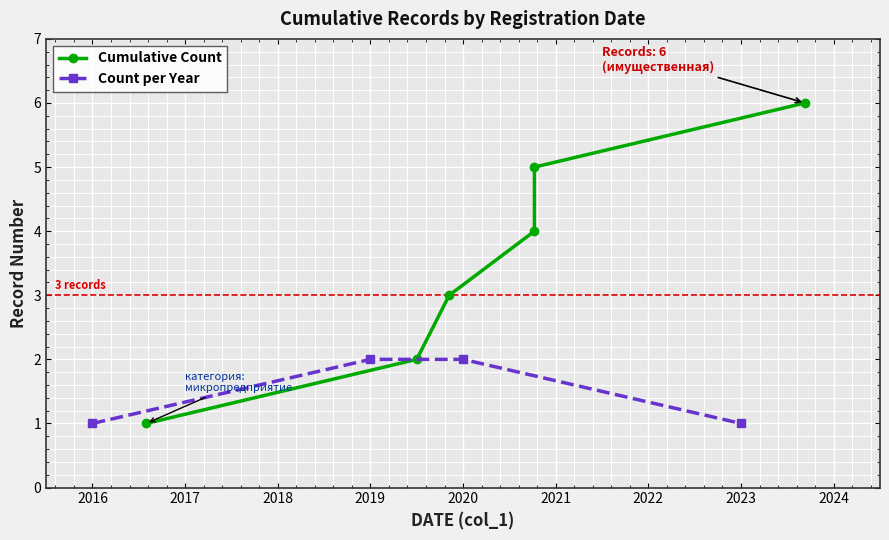

Reading left to right, what are all the values shown in this chart?

1	2	3	4	5	6